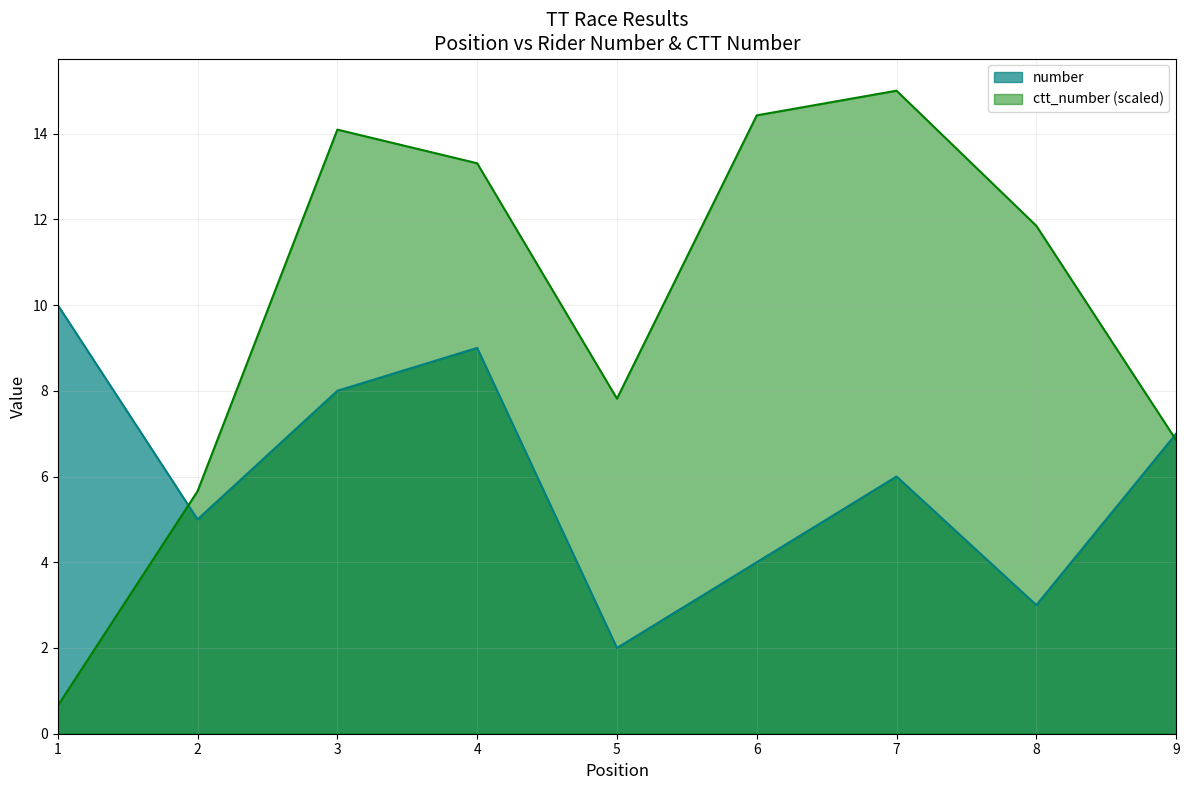

What is the minimum value shown in the chart?

0.7